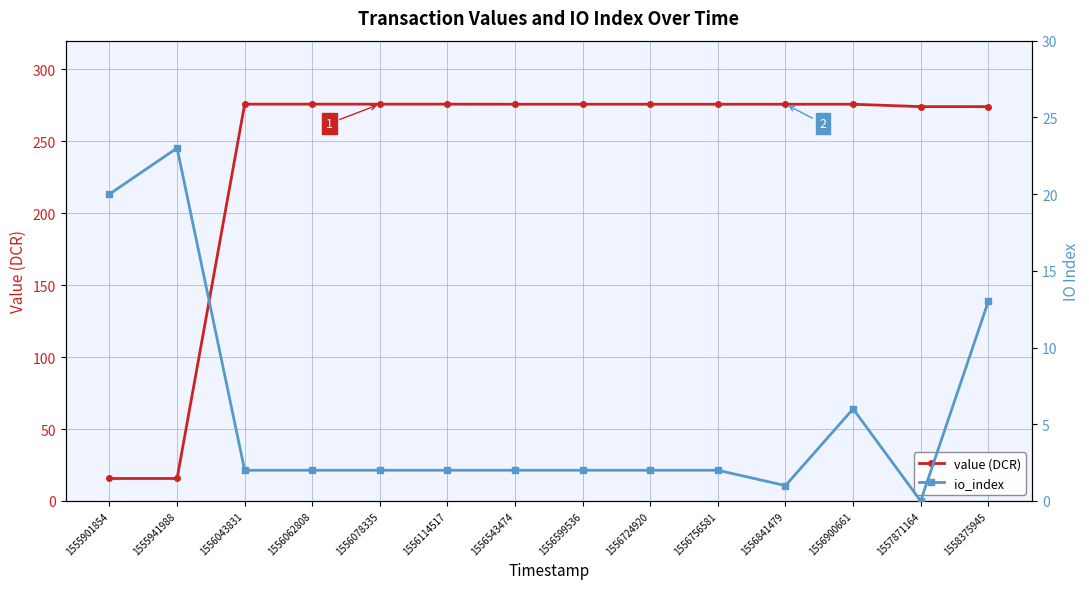

At which category is the sum across all series the highest?

1558375945